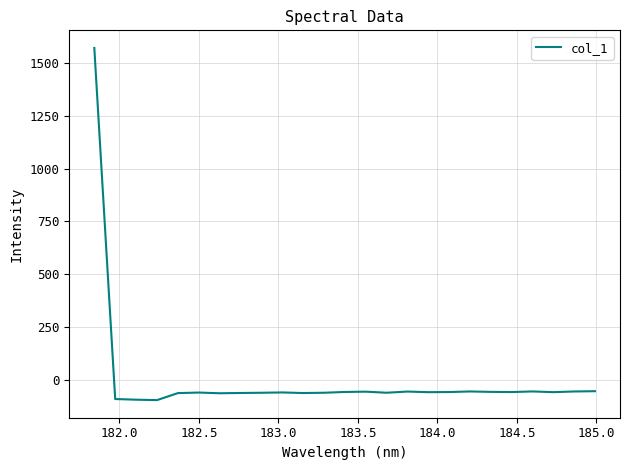

What is the greatest value displayed?

1570.4